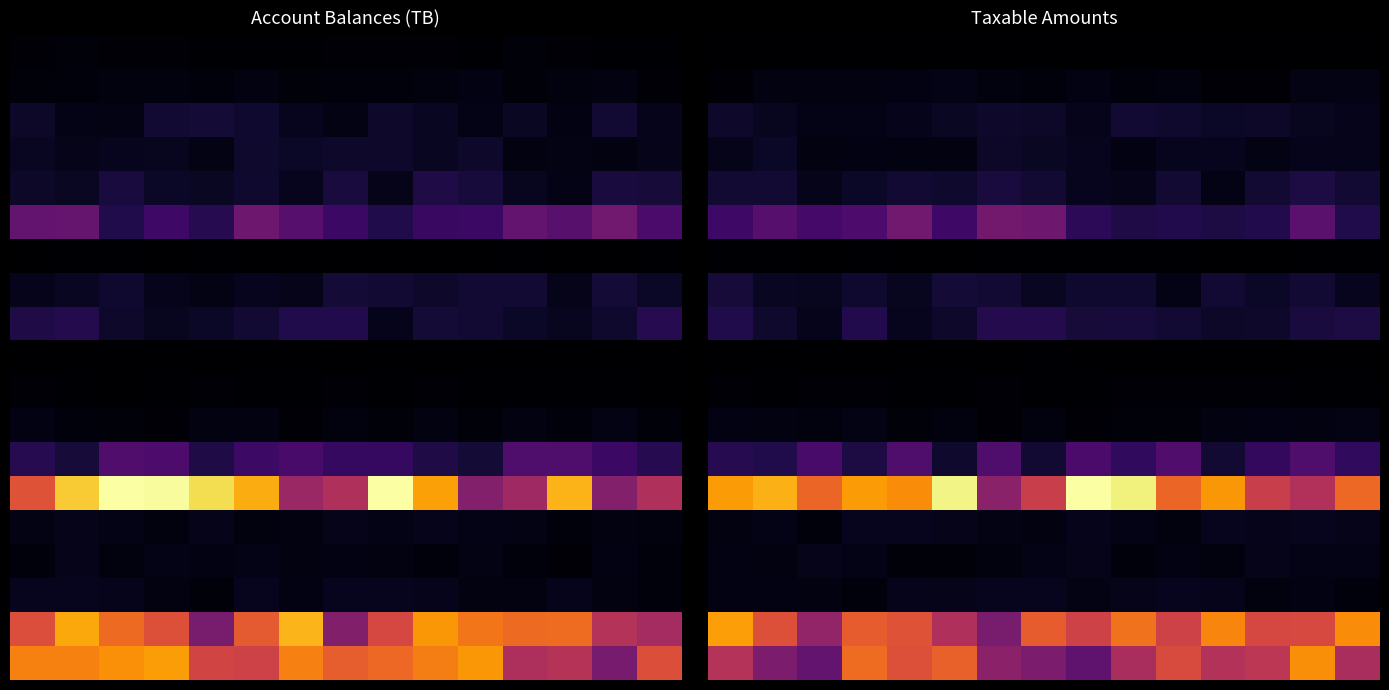

What is the maximum value shown in the chart?

1.0